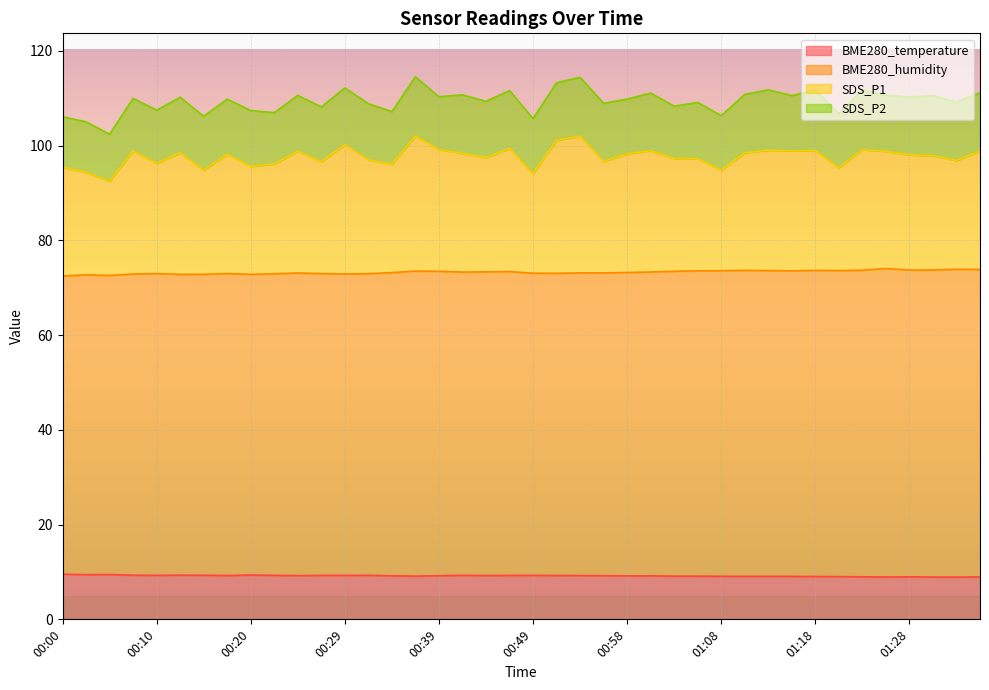

True or false: SDS_P1 and BME280_humidity intersect in this chart.

False